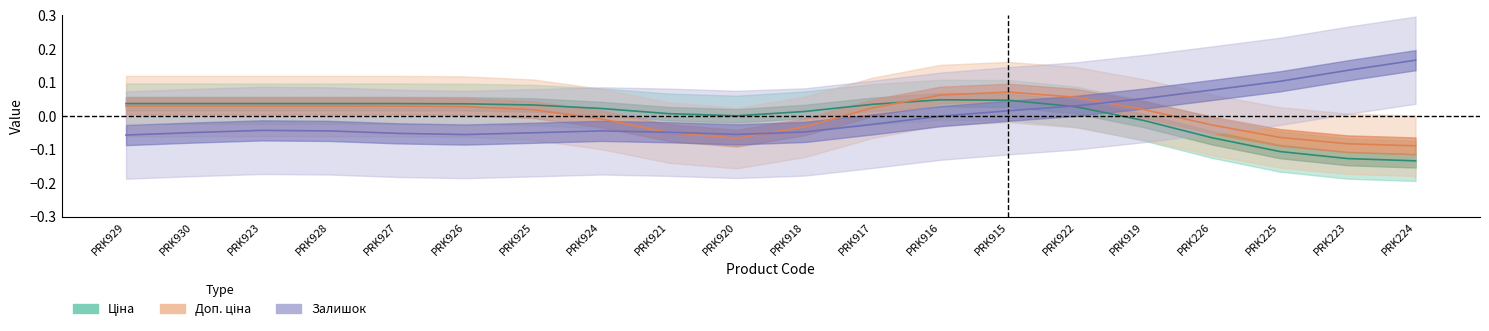

Which label corresponds to the largest value in the chart?

PRK224